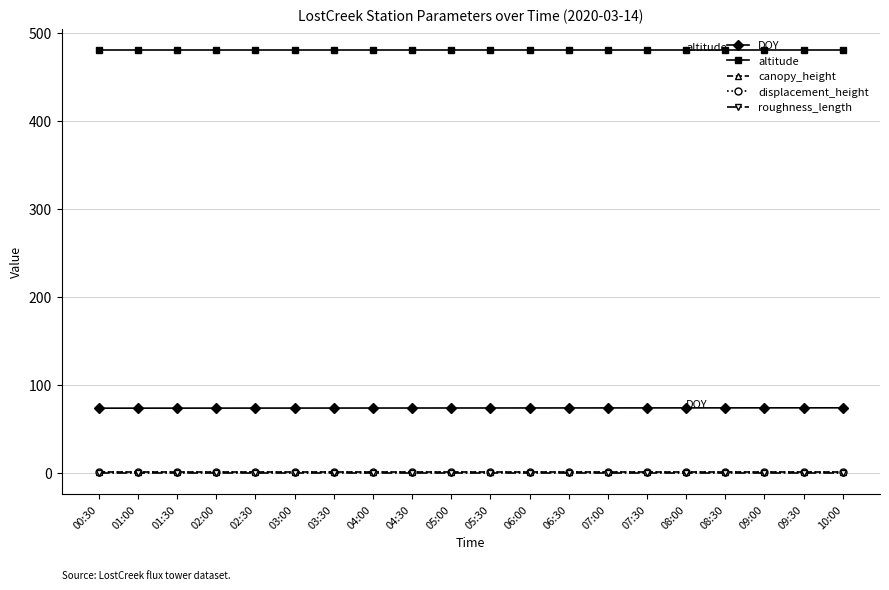

What is the label of the 7th point from the left?

03:30